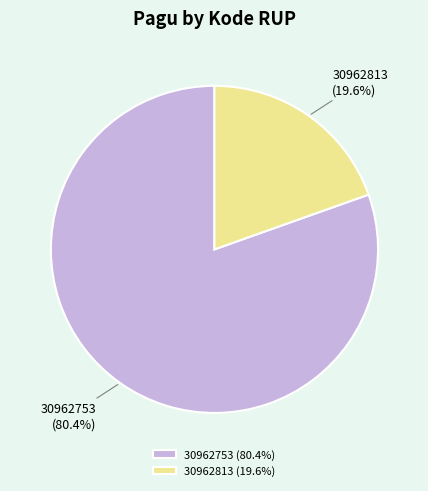

Combined, what portion of the pie is 30962813 and 30962753?

100.0%